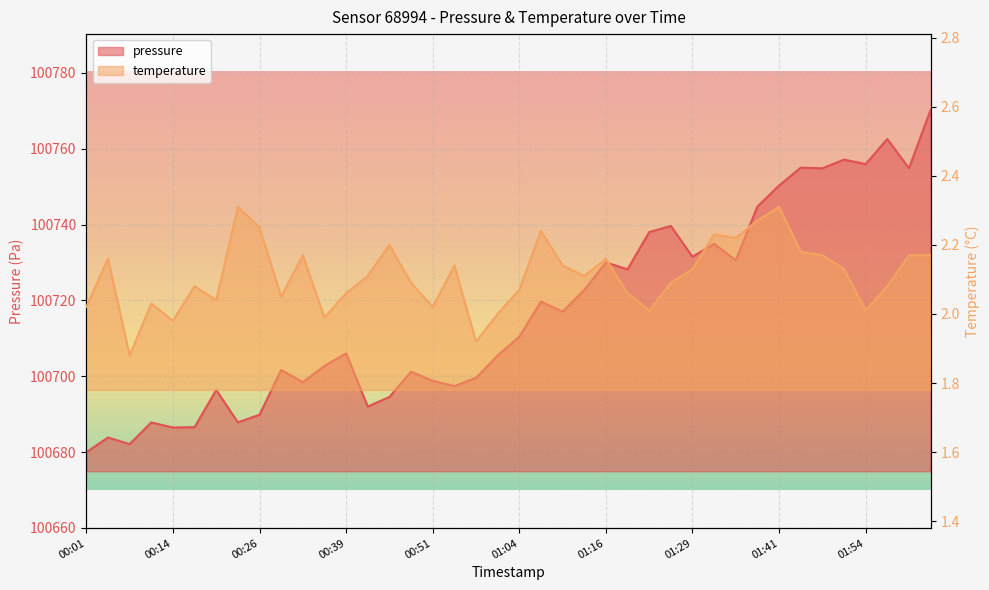

Rank the series at 00:39 from highest to lowest value.

pressure, temperature